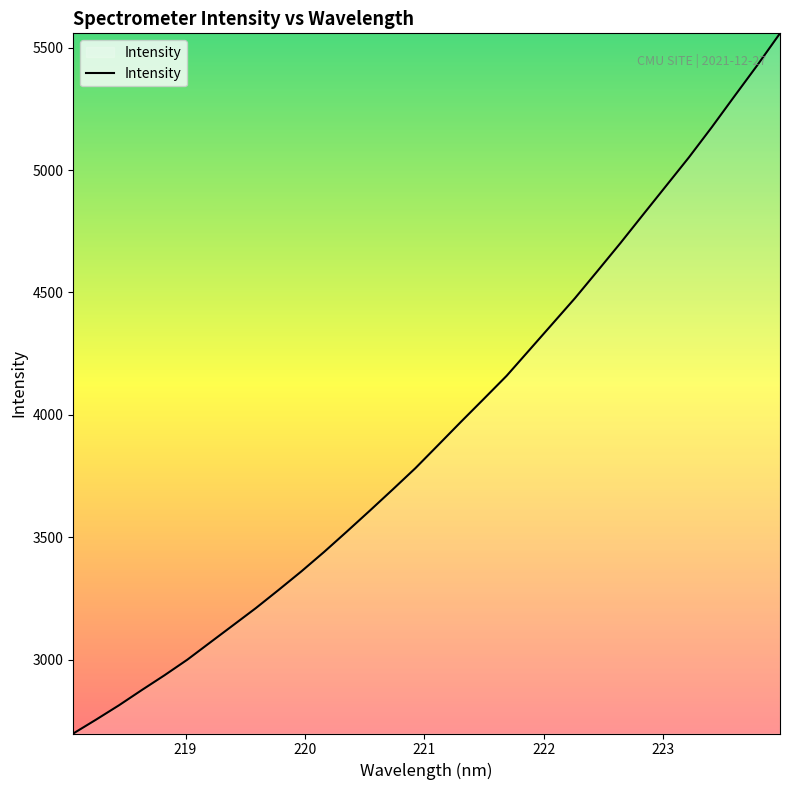

What is the difference between the maximum and minimum values?

2859.0